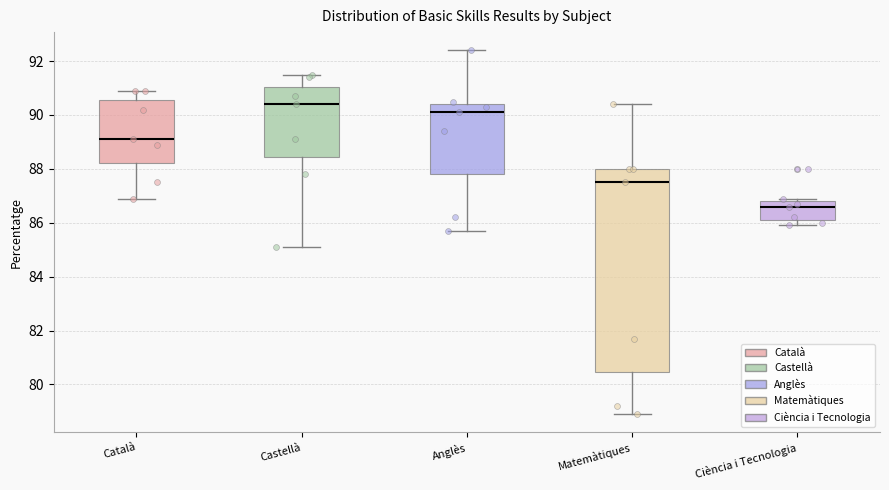

Which box's median line is the lowest?

Ciència i Tecnologia